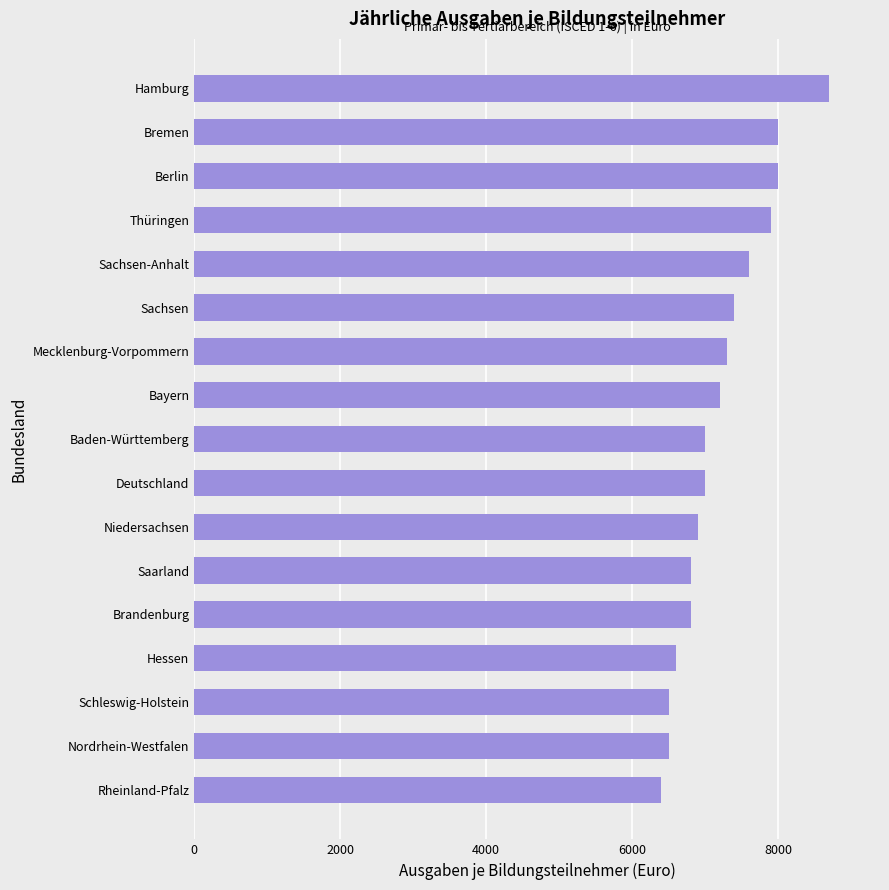

What is the difference between the values at Rheinland-Pfalz and Deutschland?

600